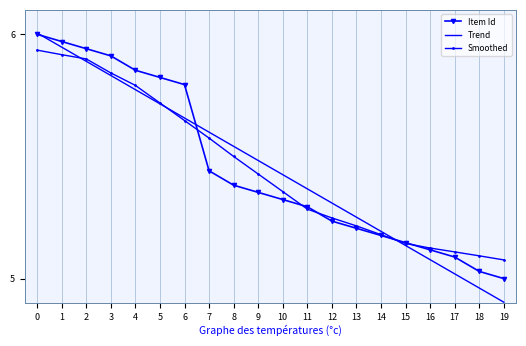

Reading left to right, what are all the values shown in this chart?

6.0	6.0	5.9	5.9	5.9	5.8	5.8	5.4	5.4	5.4	5.3	5.3	5.2	5.2	5.2	5.1	5.1	5.1	5.0	5.0